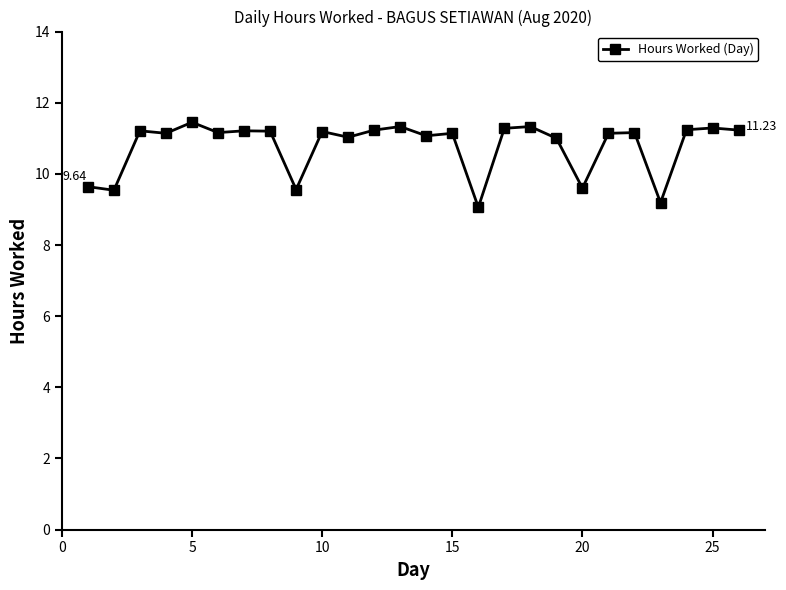

How many series are shown in this chart?

1